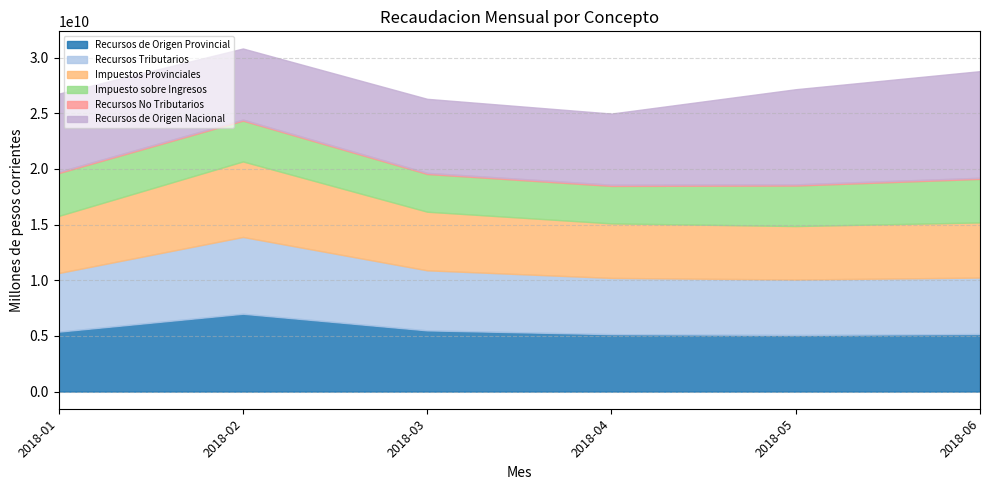

At which label does Recursos de Origen Provincial reach its minimum?

2018-05